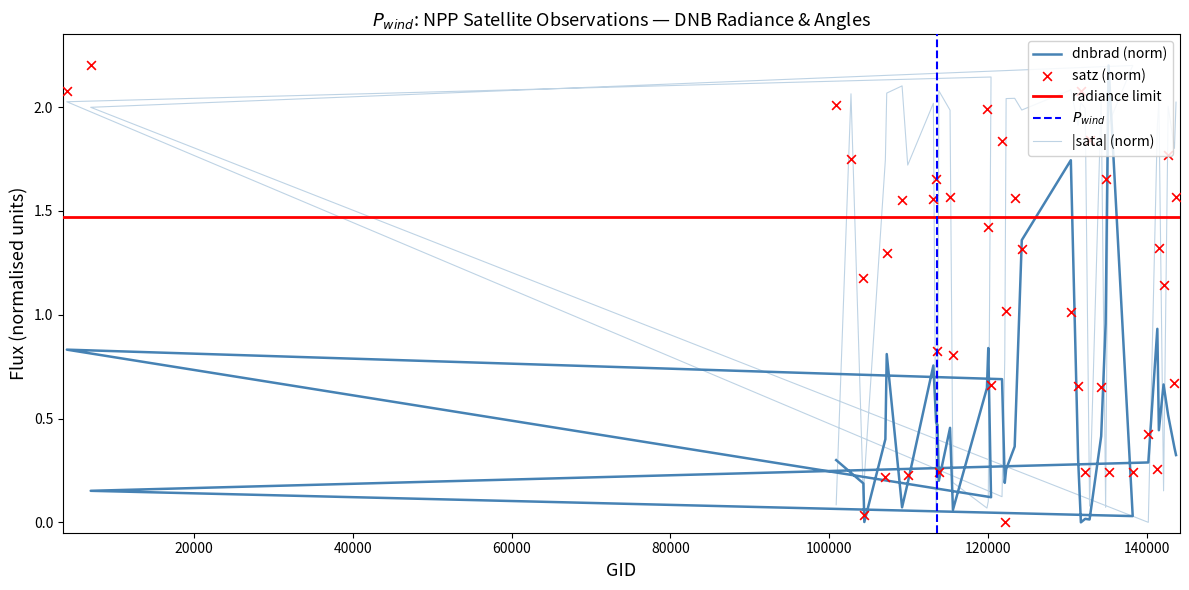

At how many categories does at least one series exceed 1?

35